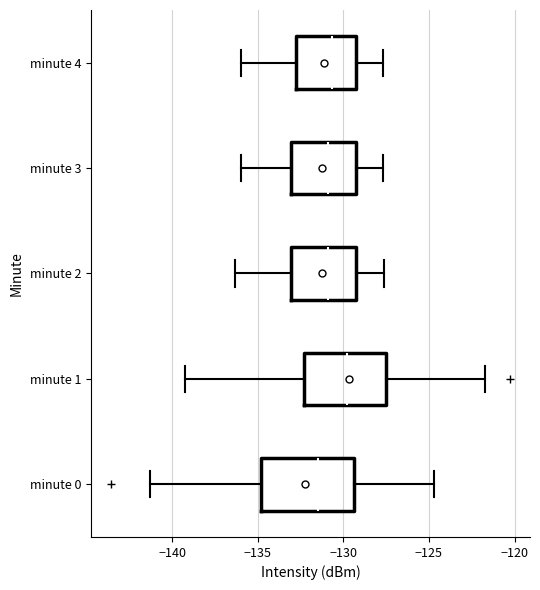

Comparing the boxes themselves (not the whiskers), which one is the widest?

minute 0